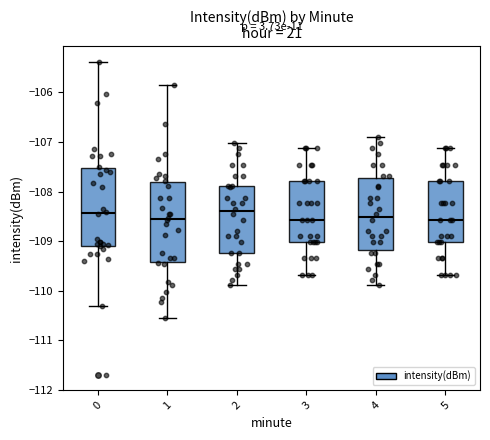

Reading left to right, read every box against the y-axis: the position of its median line, the range the box covers, and the ends of its whiskers. The values are not printed on the chart, so give them approximately, as read against the axis.

0: median -108.4, box -109.1 to -107.5, whiskers -110.3 to -105.4
1: median -108.6, box -109.4 to -107.8, whiskers -110.5 to -105.9
2: median -108.4, box -109.2 to -107.9, whiskers -109.9 to -107.0
3: median -108.6, box -109.0 to -107.8, whiskers -109.7 to -107.1
4: median -108.5, box -109.2 to -107.7, whiskers -109.9 to -106.9
5: median -108.6, box -109.0 to -107.8, whiskers -109.7 to -107.1